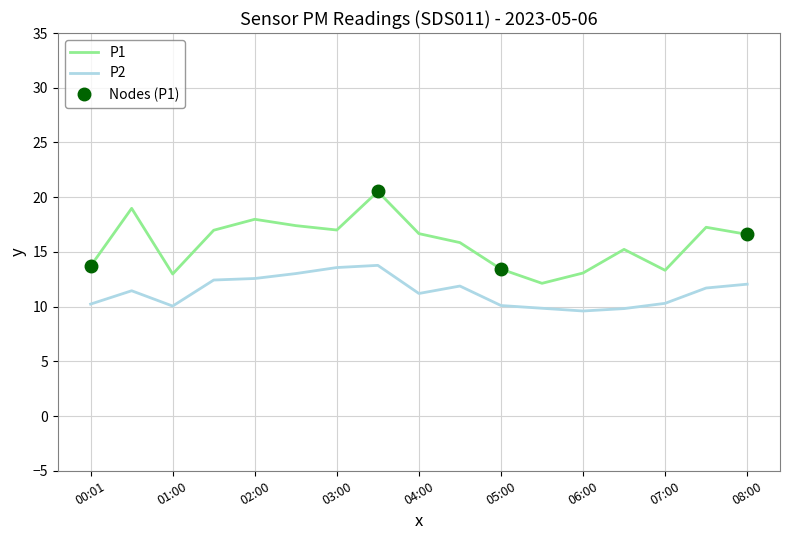

Which series has the widest spread of values?

P1